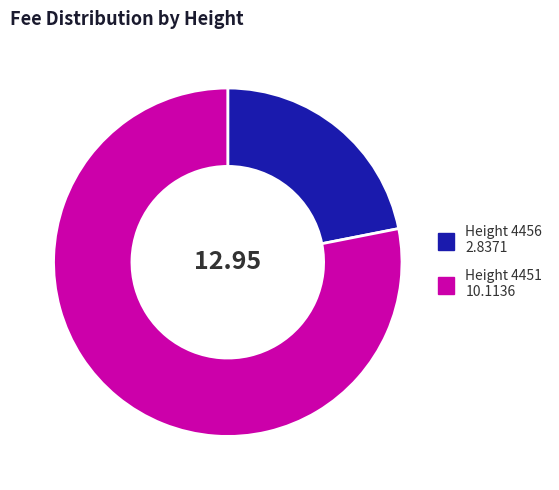

Is there a majority slice in this chart?

Yes